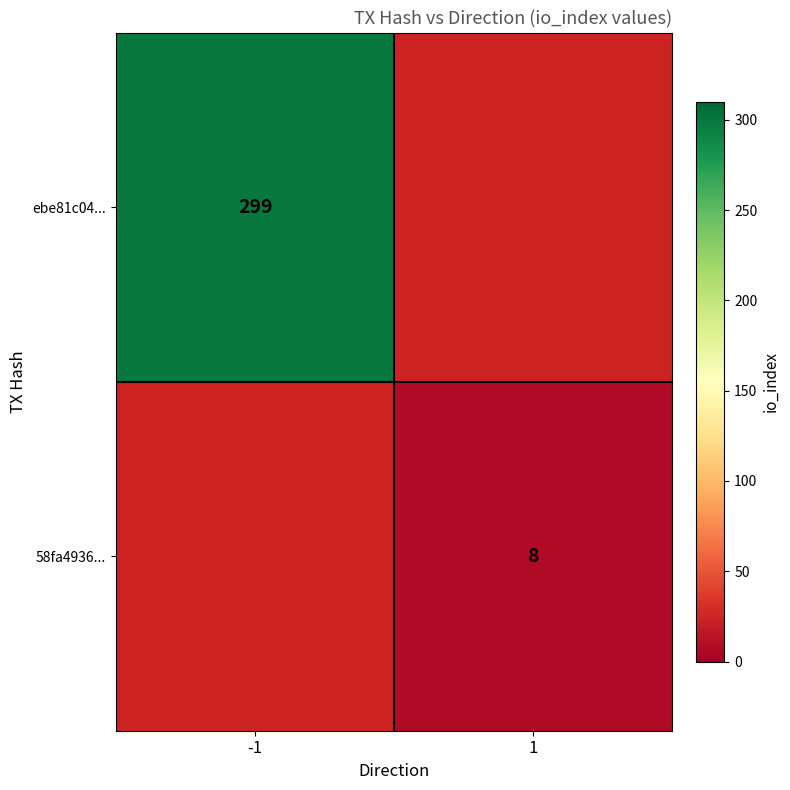

How many categories are shown in the chart?

2